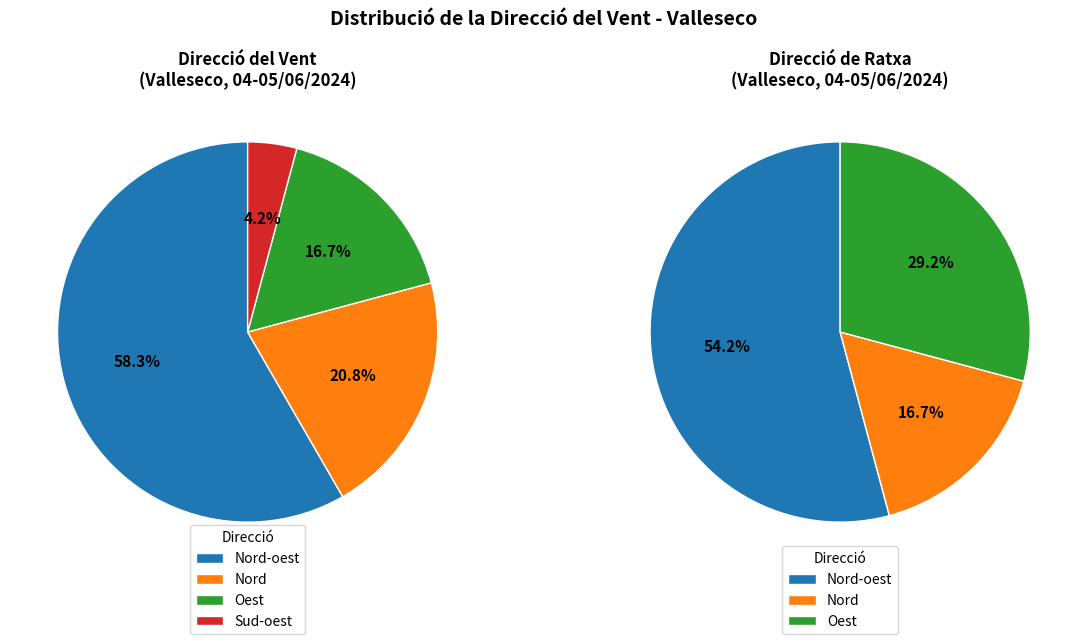

Do Oest and Nord-oest together represent more than half of the pie?

Yes